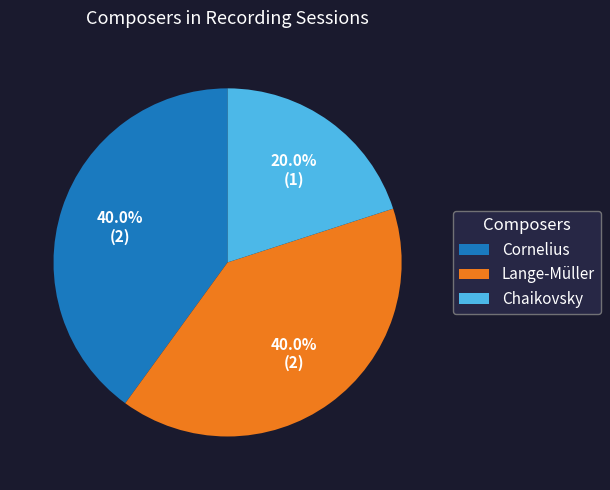

To the nearest percent, what is the average slice percentage?

33%